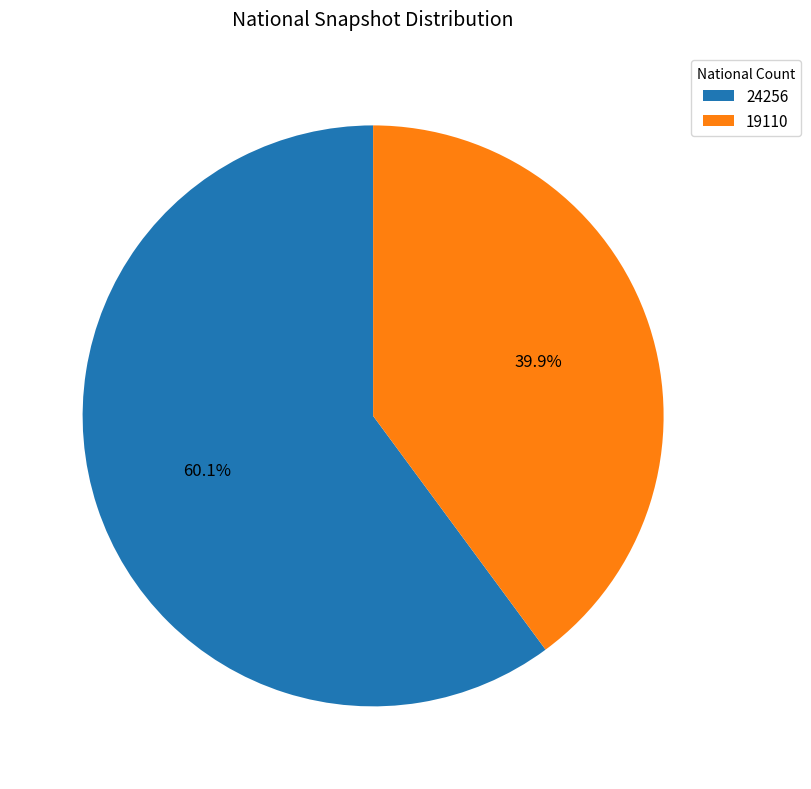

Is there a majority slice in this chart?

Yes